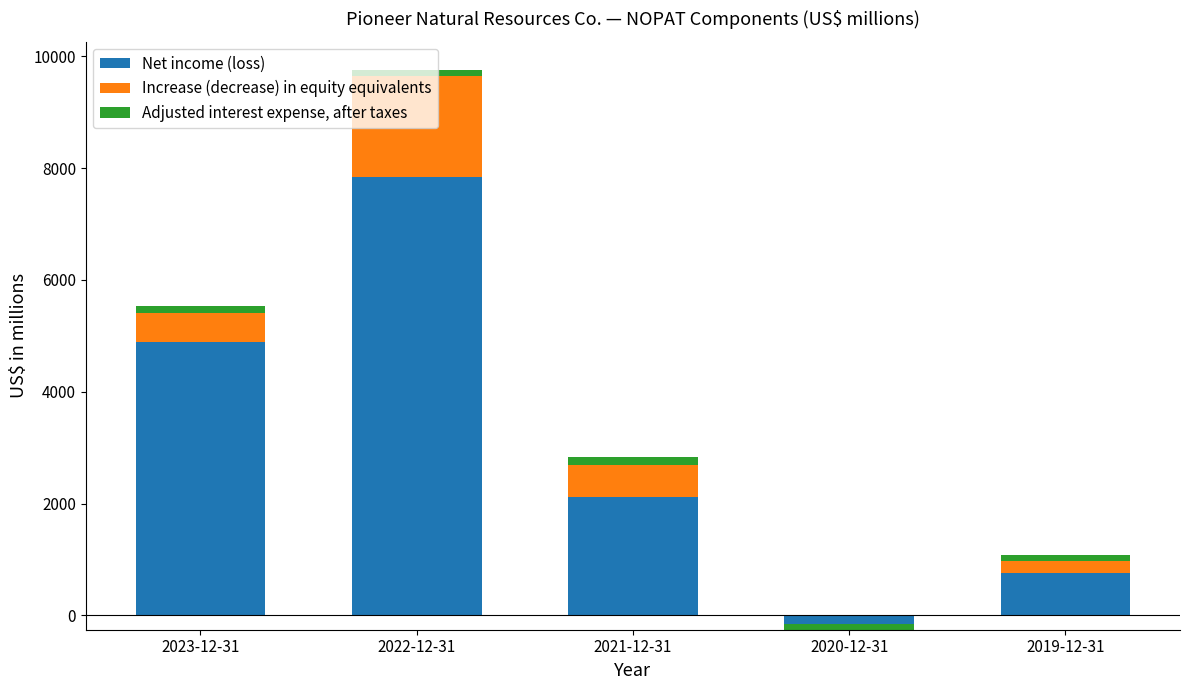

How many groups of bars are there?

5